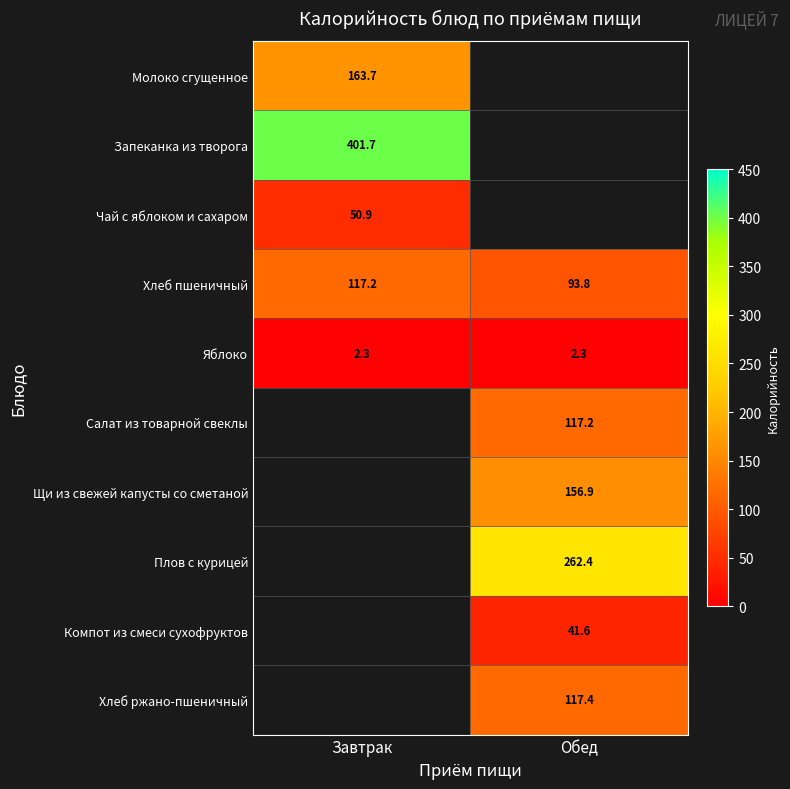

True or false: Молоко сгущенное has a value of 163.7 at Завтрак.

True